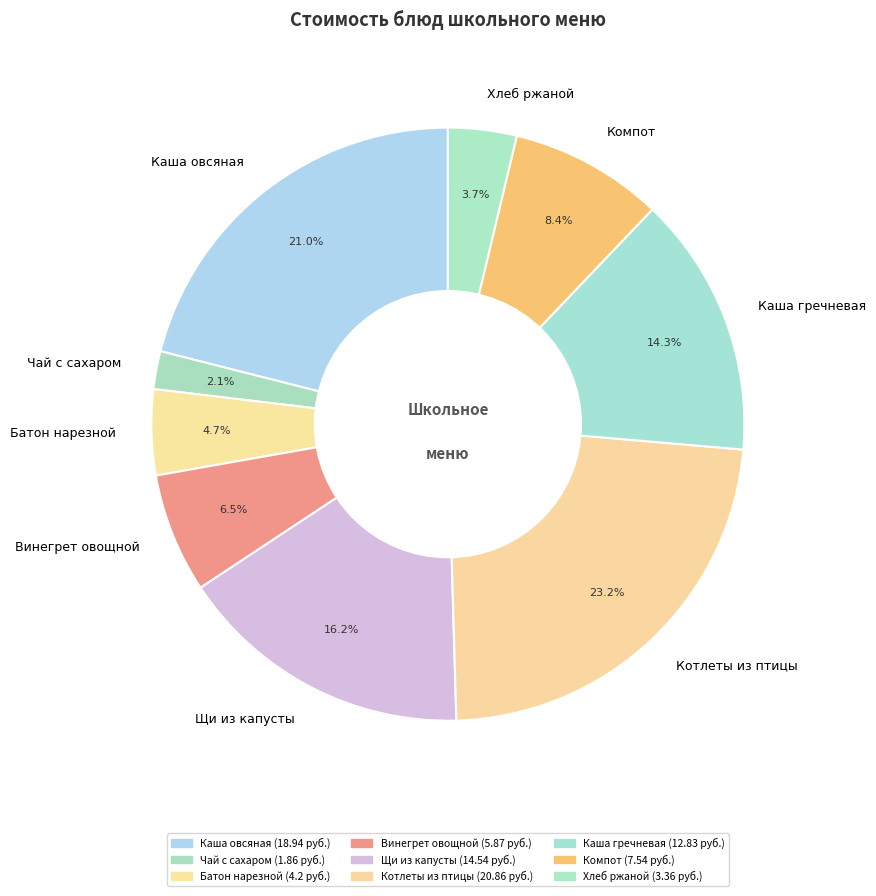

Combined, what portion of the pie is Винегрет овощной and Каша гречневая?

20.8%